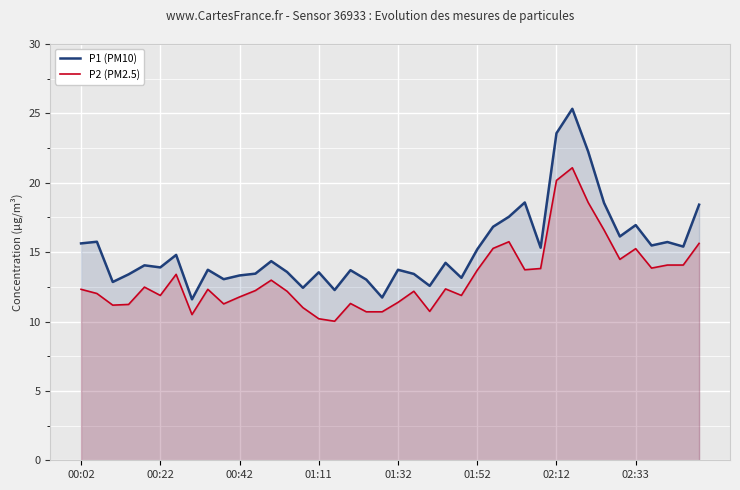

The P2 (PM2.5) series shows 15.5 at 00:42. True or false?

False